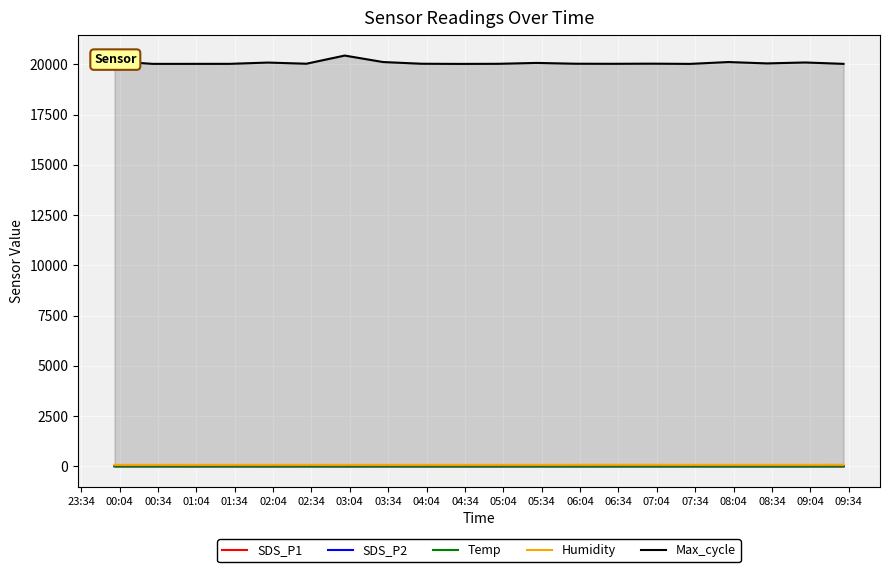

Reading left to right, what are all the values shown in this chart?

SDS_P1: 11.6	13.6	10.5	13.0	10.8	13.8	9.7	13.3	10.5	10.6	11.6	13.6	11.6	12.3	12.0	13.5	12.8	12.4	12.2	13.2
SDS_P2: 7.6	7.5	7.3	7.1	7.1	7.5	6.8	6.4	6.9	7.5	7.0	7.2	7.5	7.1	7.3	7.6	7.0	7.7	7.8	7.1
Temp: 13.3	13.3	13.2	13.2	13.2	13.3	13.2	13.2	13.2	13.1	13.1	13.1	13.1	13.1	13.1	13.1	13.1	13.1	13.1	13.0
Humidity: 74.3	74.5	74.4	74.5	74.6	74.4	74.2	74.3	74.4	74.4	74.5	74.6	75.4	75.5	75.6	74.8	75.2	75.2	75.2	75.6
Max_cycle: 20152.0	20026.0	20026.0	20027.0	20091.0	20033.0	20439.0	20117.0	20032.0	20024.0	20029.0	20073.0	20033.0	20029.0	20036.0	20025.0	20117.0	20049.0	20095.0	20027.0